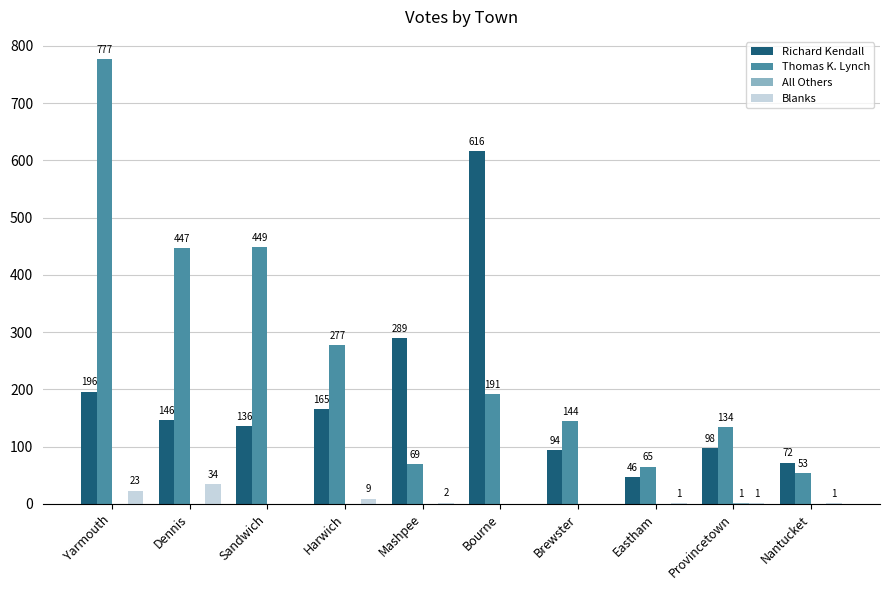

What is the sum of all Thomas K. Lynch values?

2606